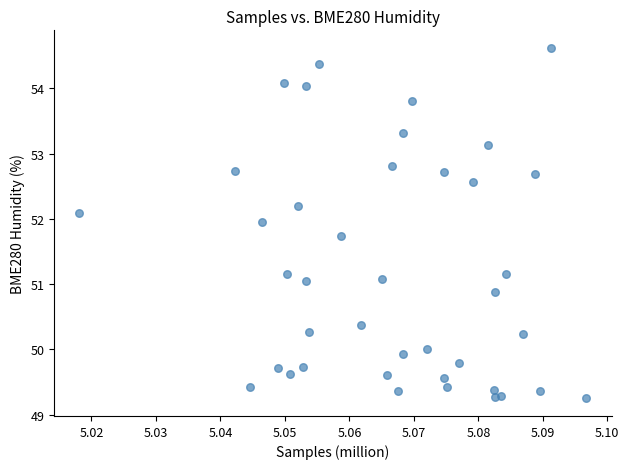

What is the range of Y values (max minus min)?

5.4